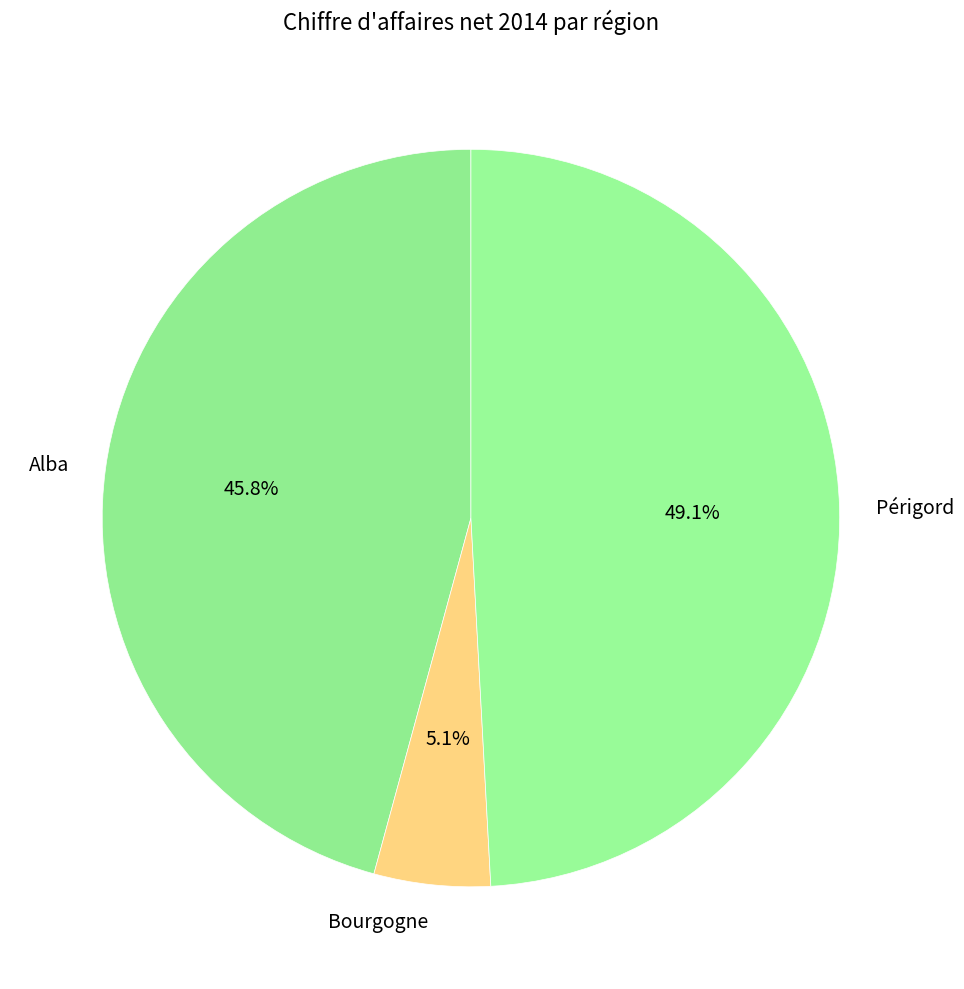

Count the number of slices in the pie.

3